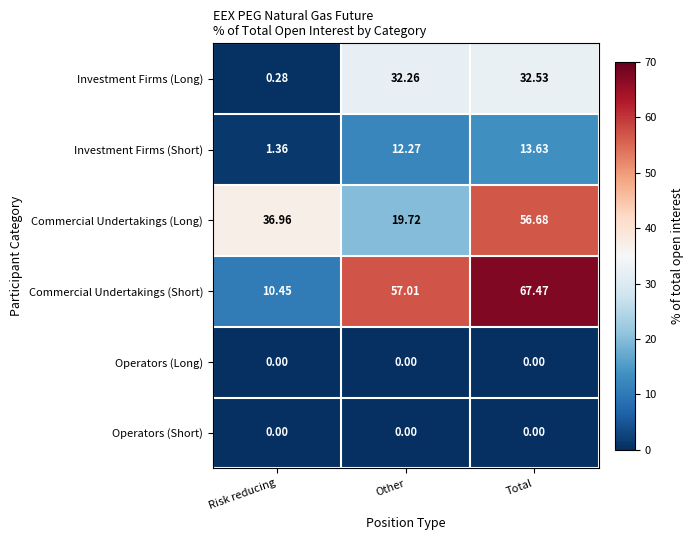

At which label is Commercial Undertakings (Short) closest to 38?

Other